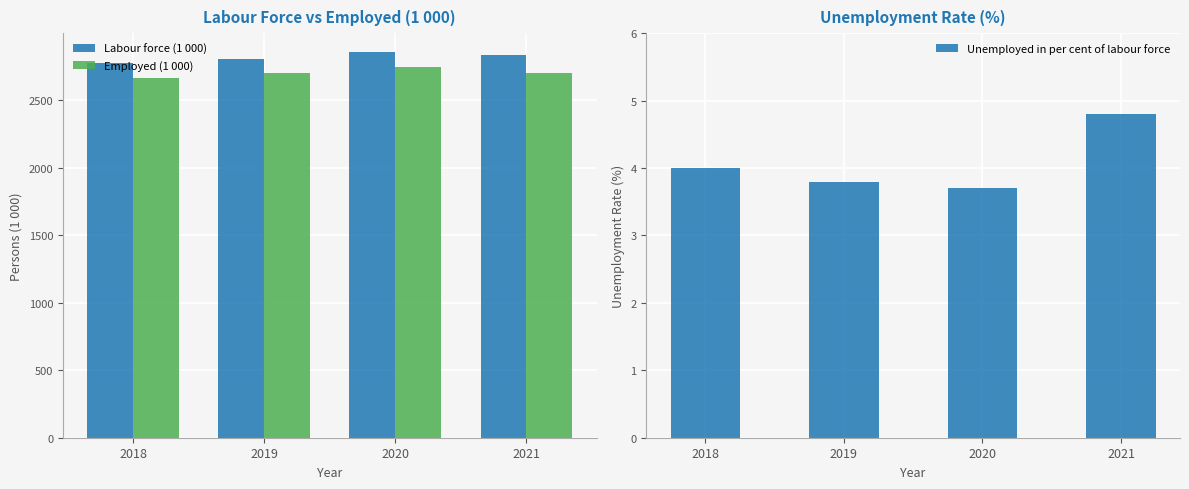

What is the average value of the Unemployed in per cent of labour force series?

4.1